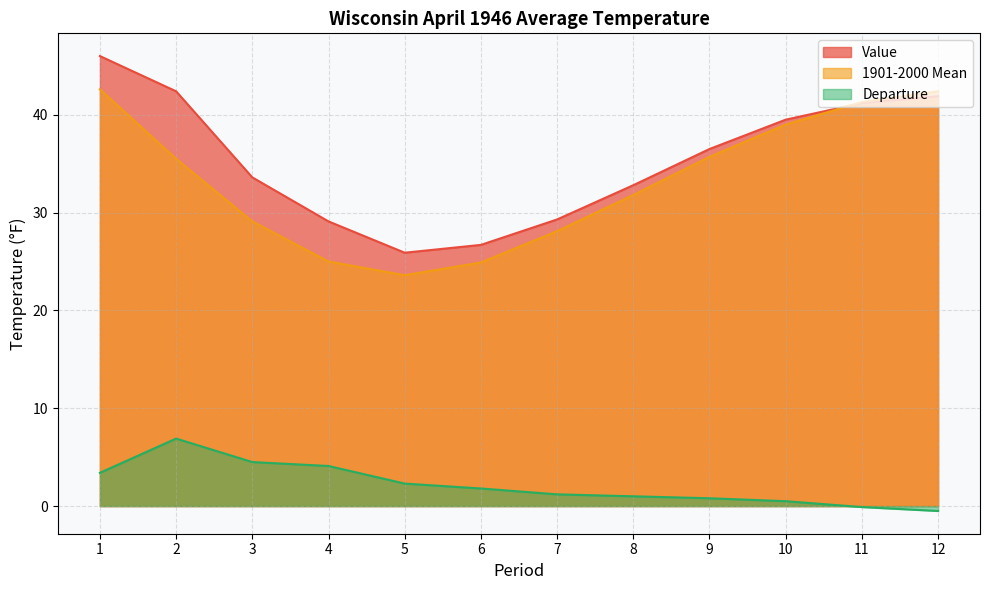

True or false: Value and Departure intersect in this chart.

False